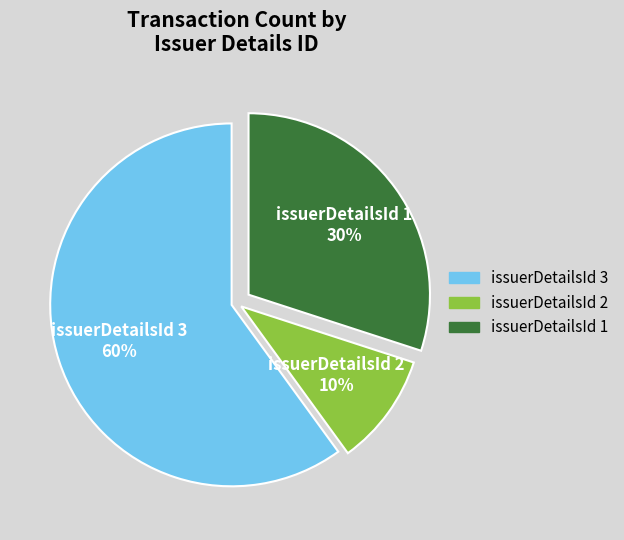

Combined, do issuerDetailsId 1 and issuerDetailsId 2 account for over 50%?

No